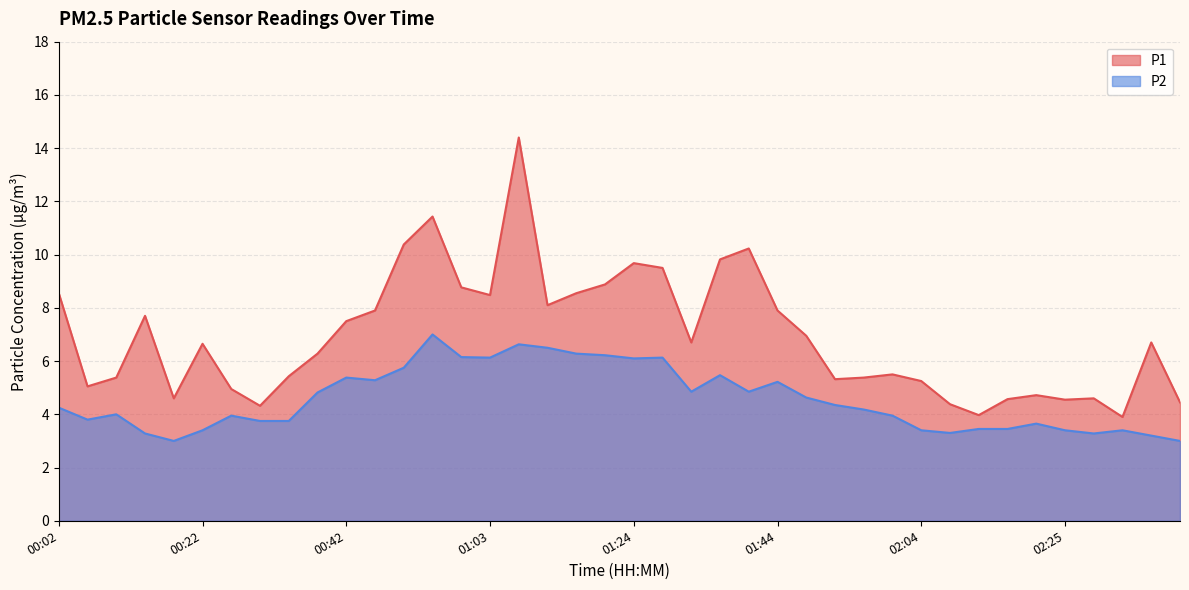

Which series has the largest total across all categories?

P1